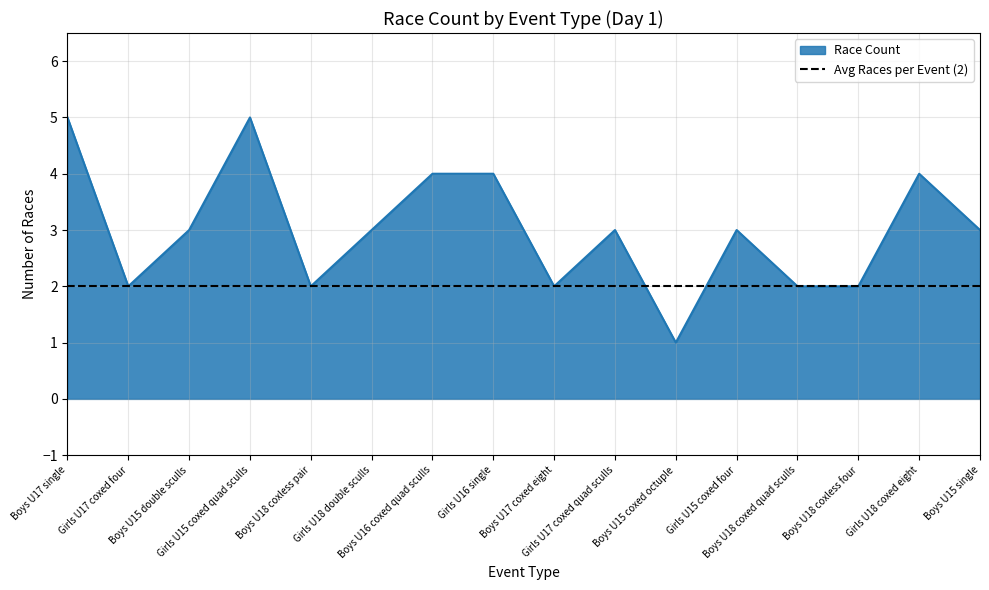

Where is the data nearest to the value 3?

Boys U15 double sculls